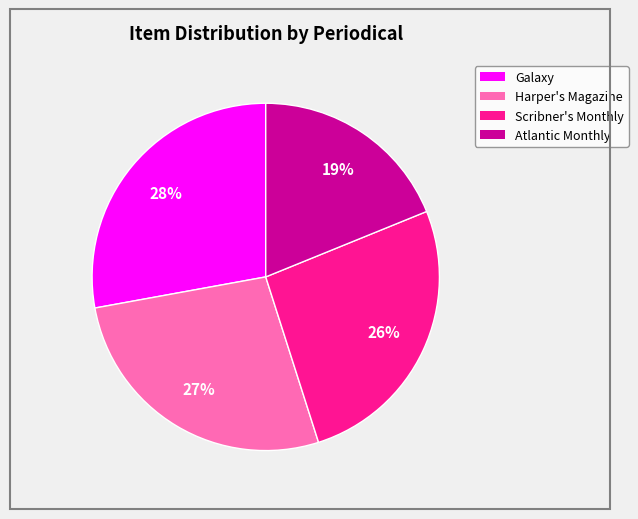

Rank the categories by value from highest to lowest.

Galaxy, Harper's Magazine, Scribner's Monthly, Atlantic Monthly